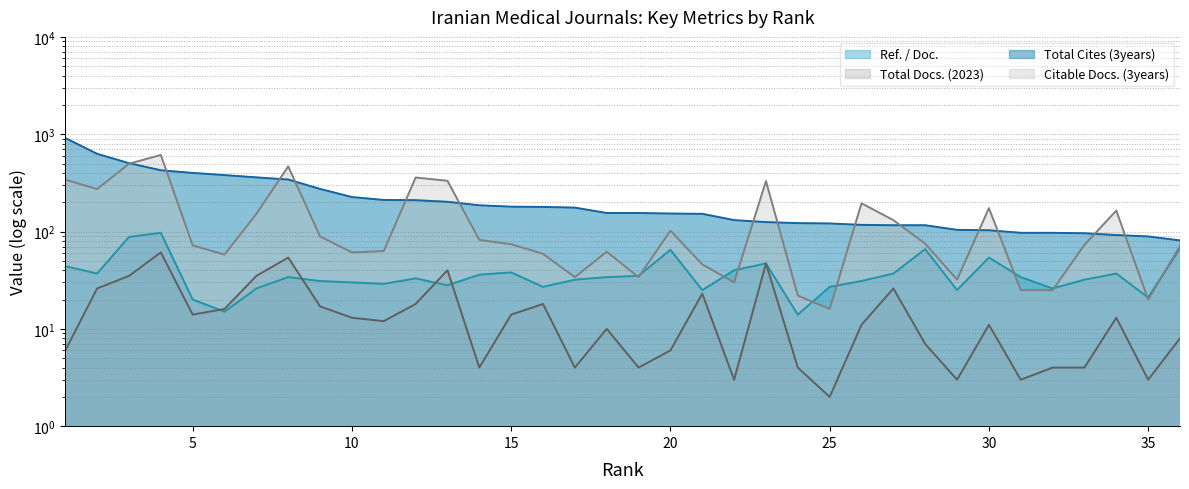

True or false: Total Docs. (2023) has more than 1 points higher than both neighbors.

True